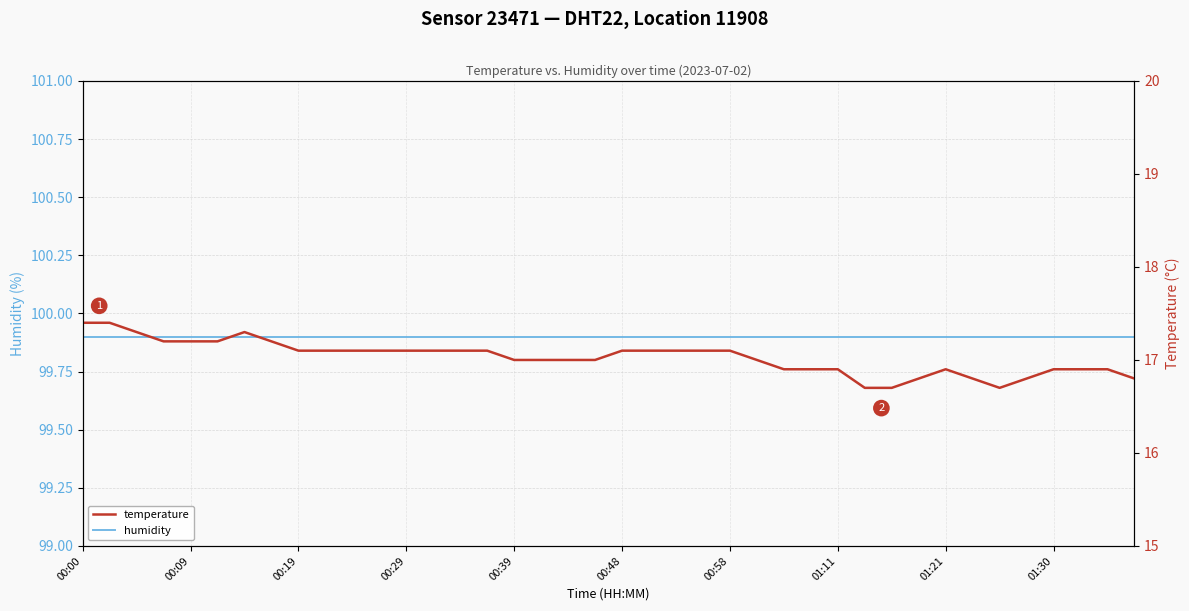

True or false: humidity and temperature intersect in this chart.

False